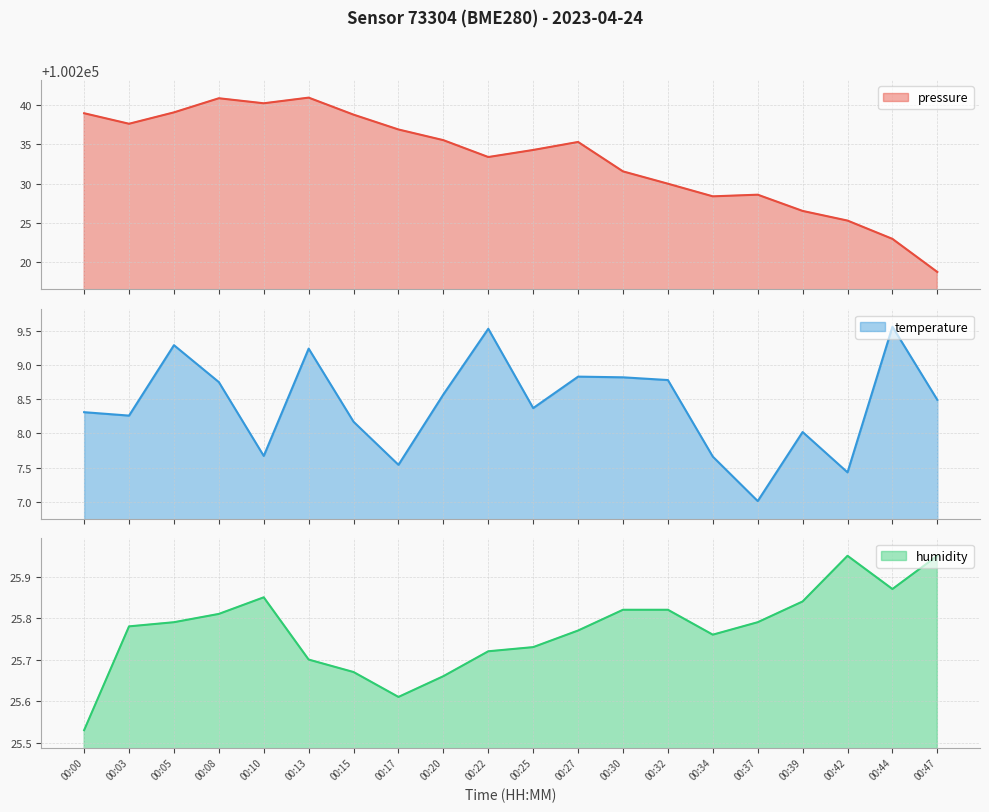

The value of humidity at 00:32 is 25.8. True or false?

True